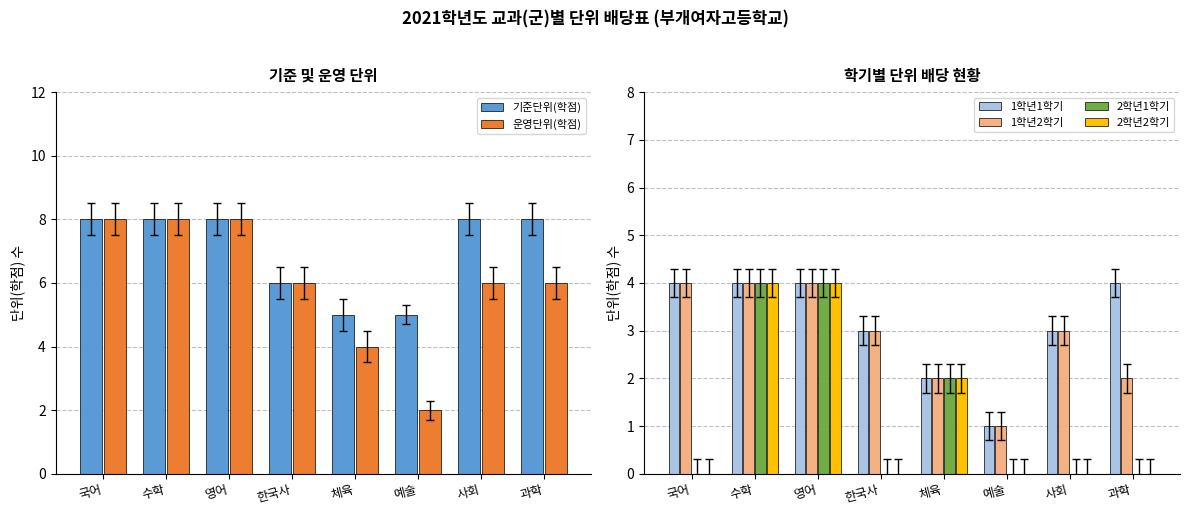

Is it true that 2학년1학기 equals 0 at 한국사?

True